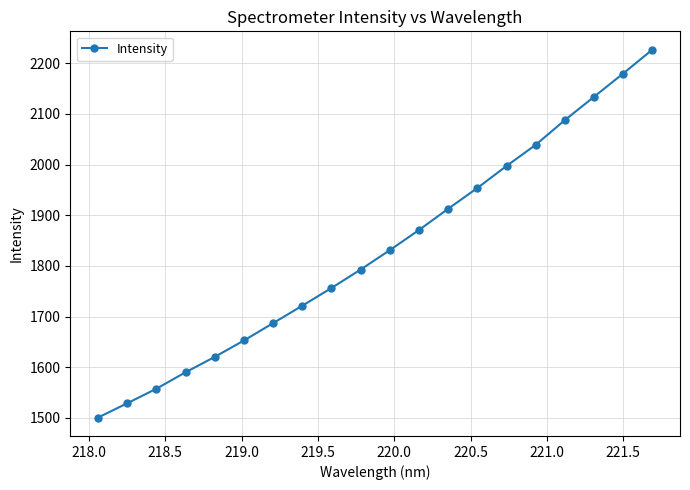

Does the chart have visible grid lines?

Yes